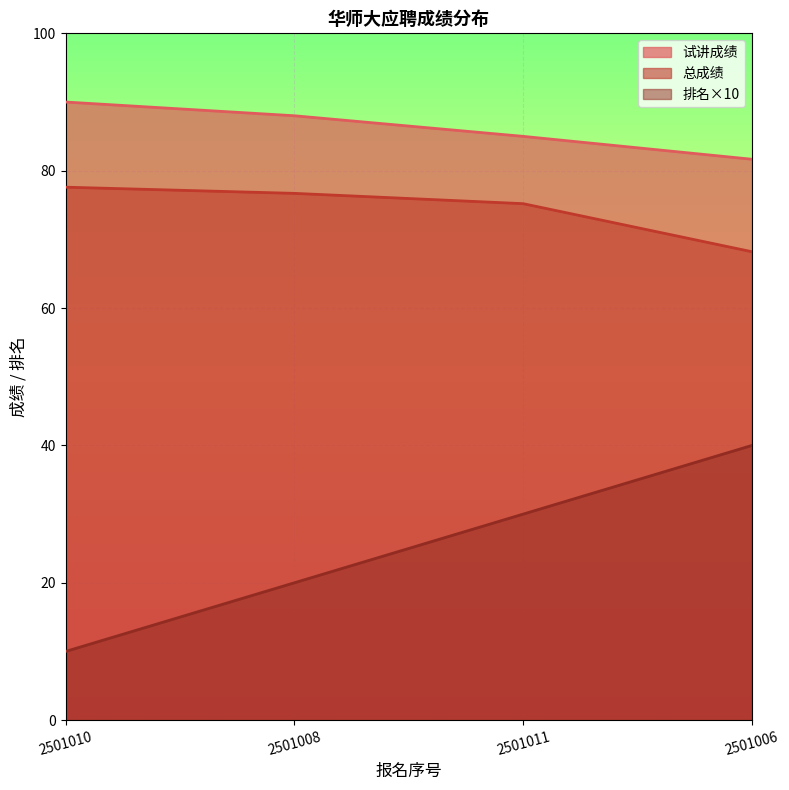

True or false: 试讲成绩 has a value of 54.7 at 2501006.

False